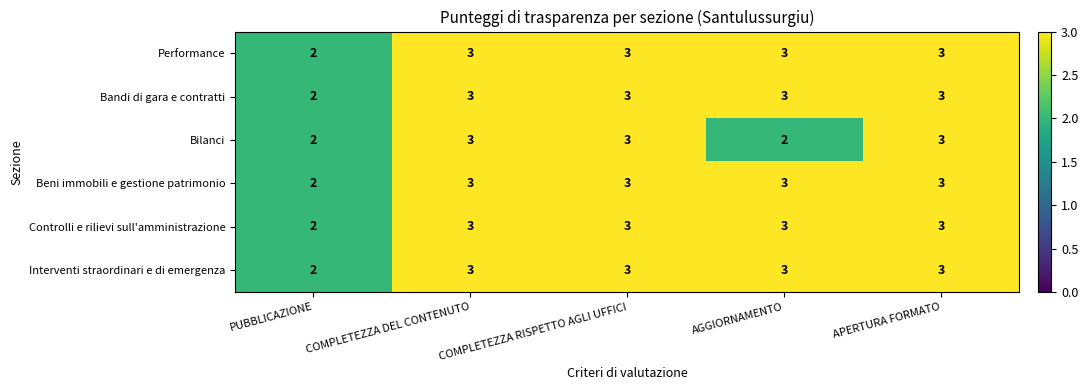

The value of Bandi di gara e contratti at AGGIORNAMENTO is 5. True or false?

False